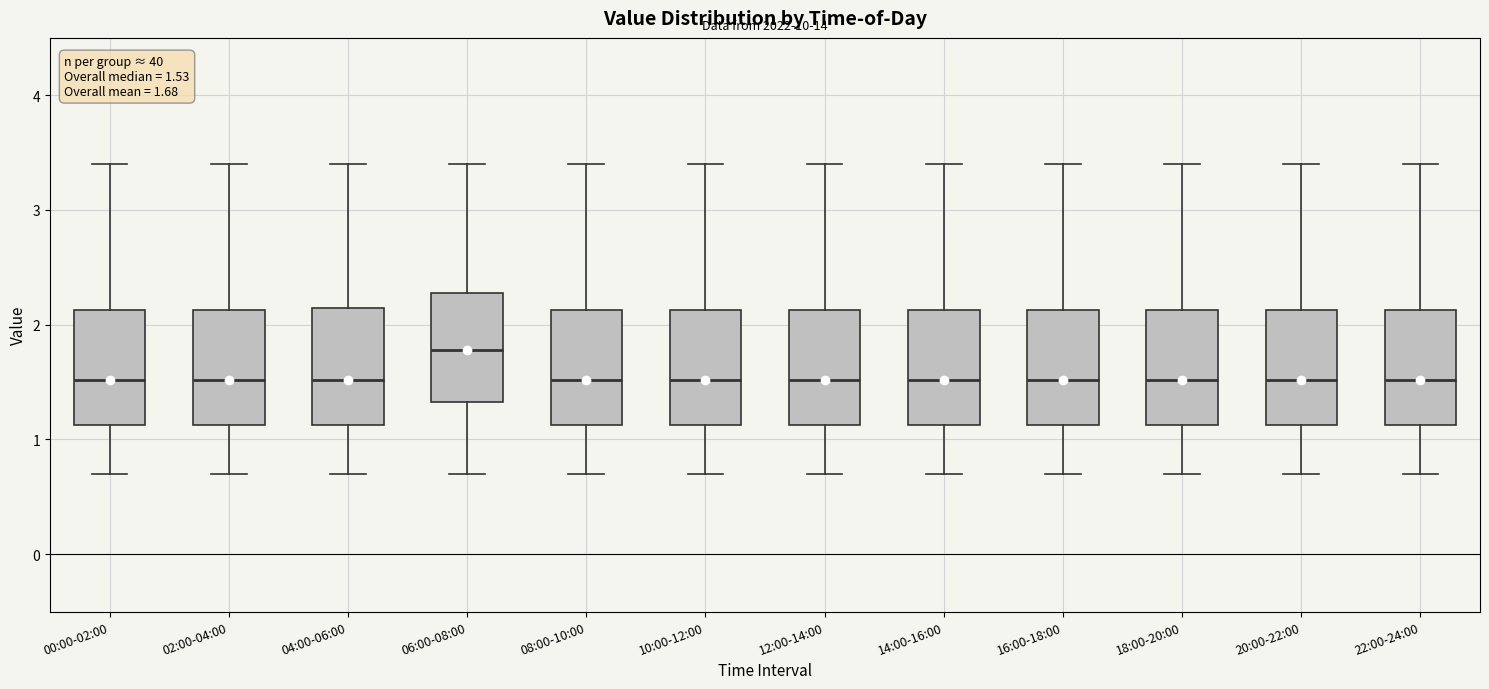

Which box has the highest median line?

06:00-08:00